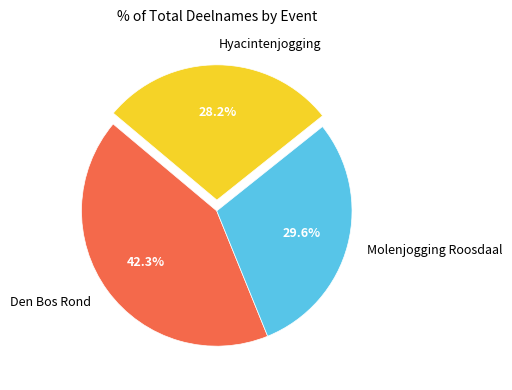

Do Molenjogging Roosdaal and Den Bos Rond together represent more than half of the pie?

Yes